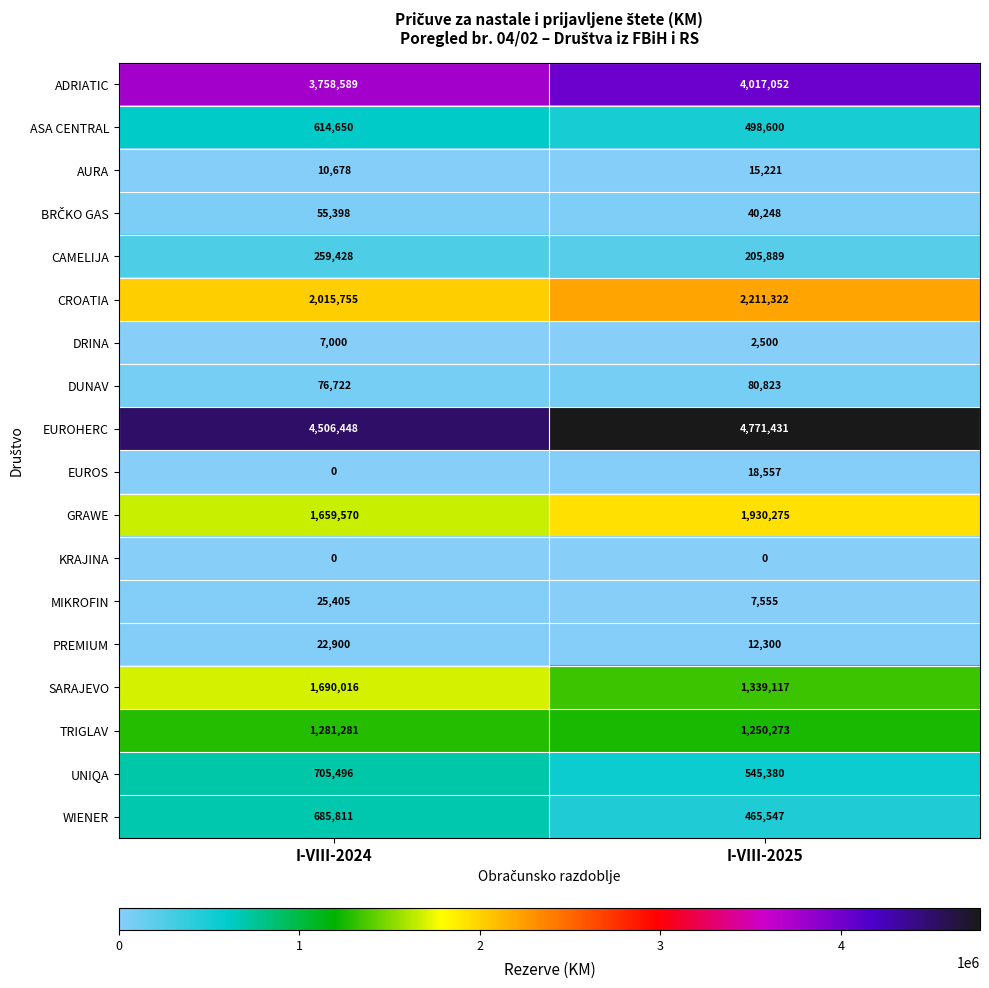

The EUROS series shows 18557 at I-VIII-2025. True or false?

True